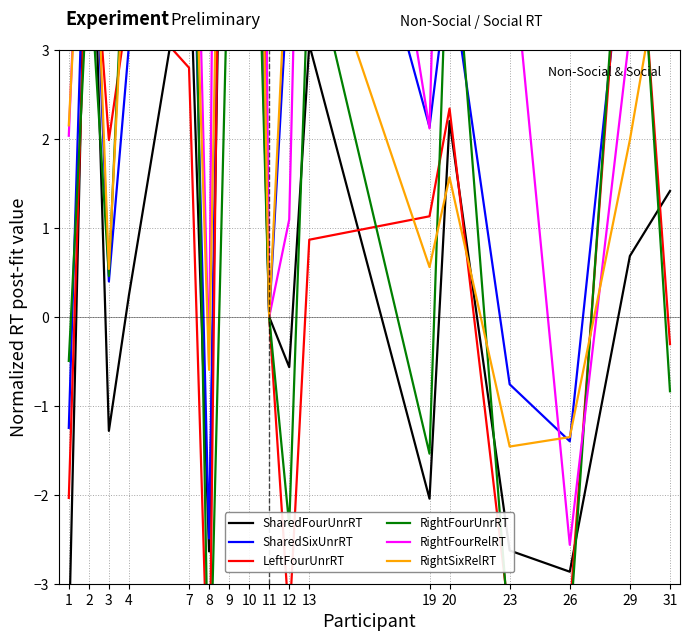

At which label does RightFourUnrRT reach its peak?

7